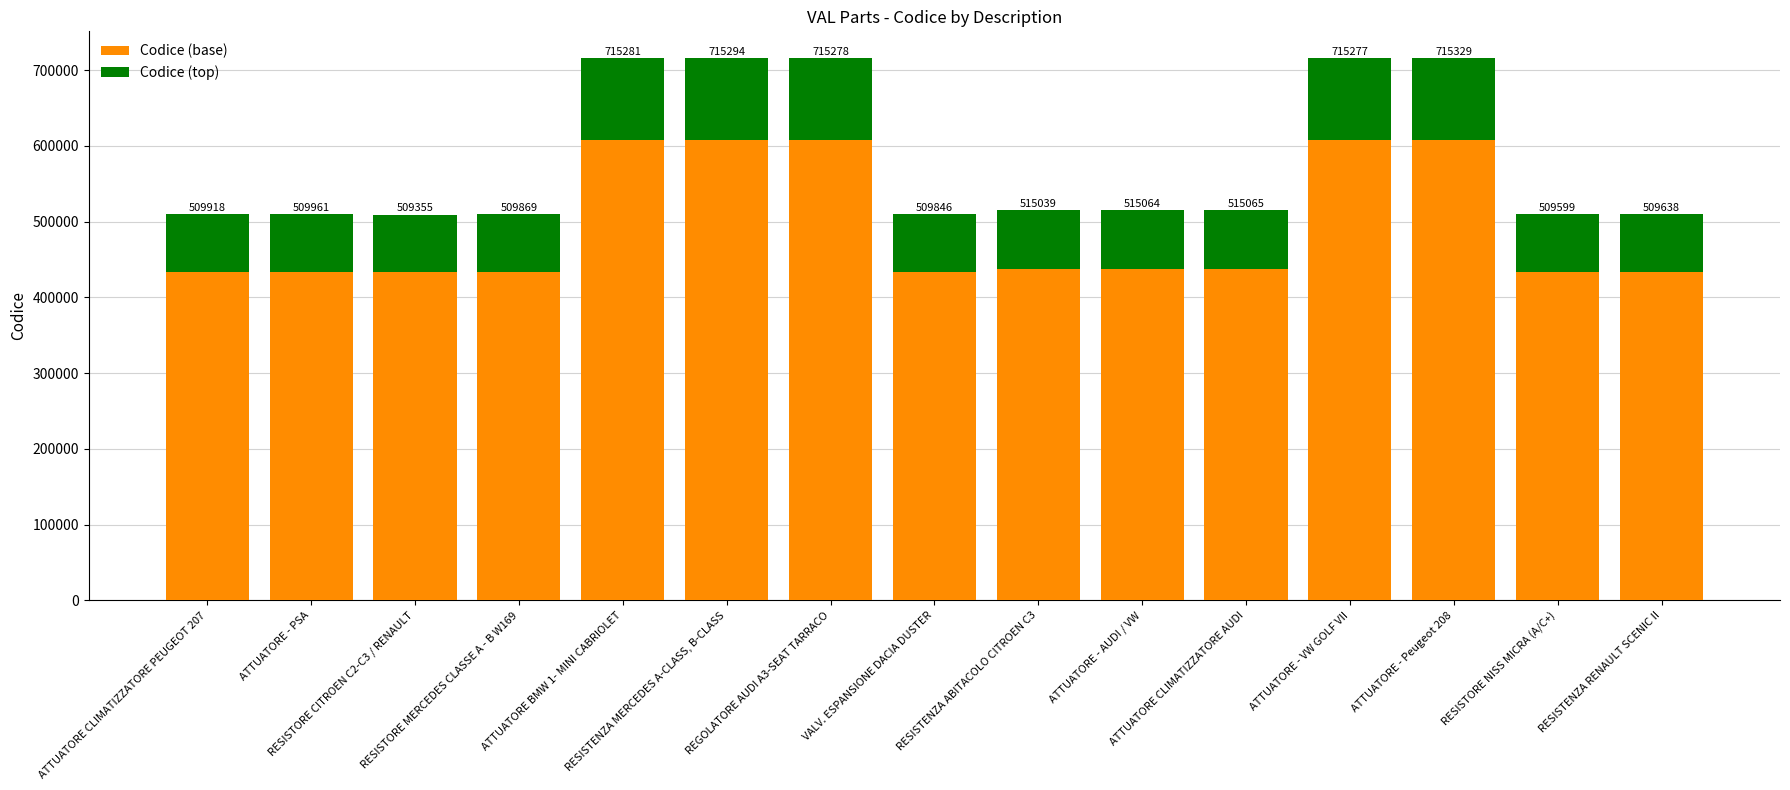

What are all the series names shown in the legend?

Codice (base), Codice (top)